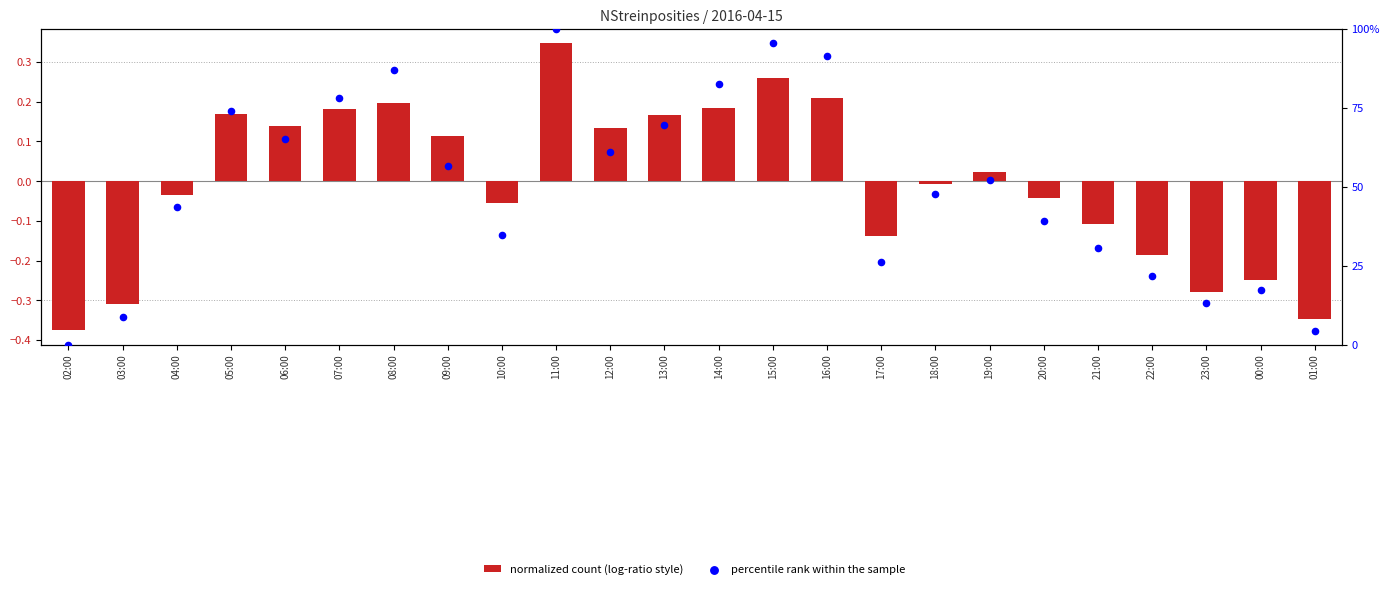

Which series has the widest spread of Y values?

percentile rank within the sample